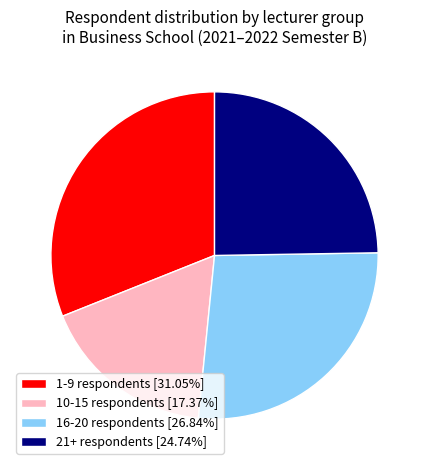

Count the number of slices in the pie.

4